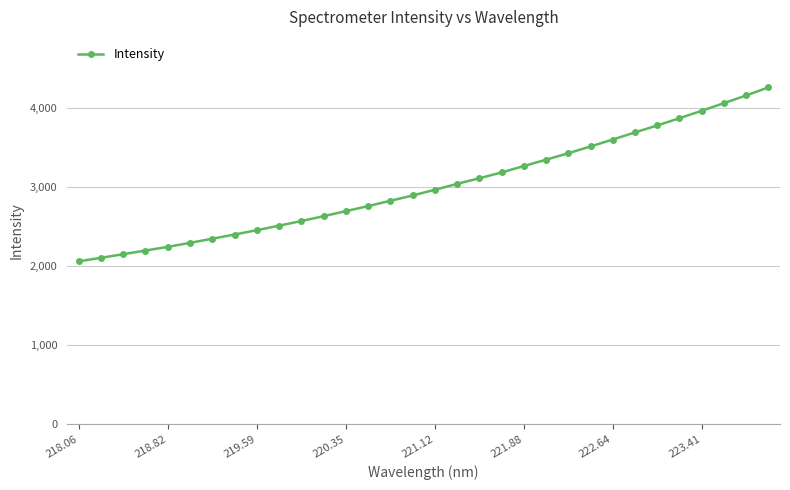

What is the smallest value displayed?

2057.3